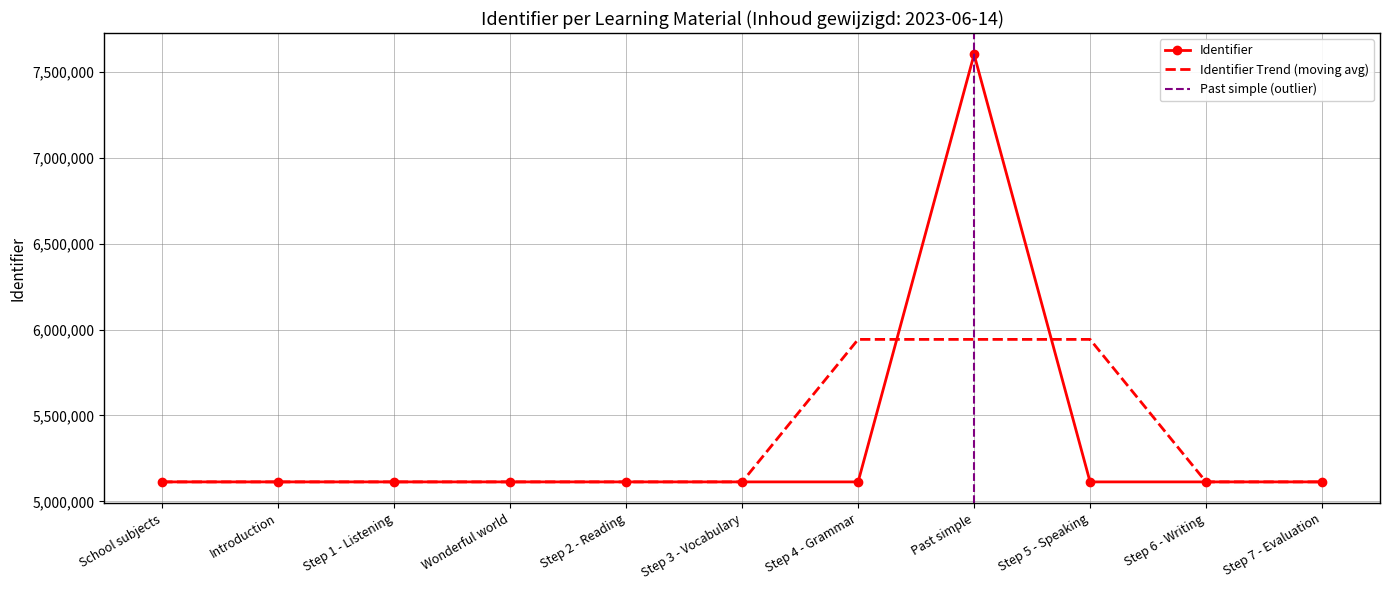

Is it true that the value at Step 6 - Writing is 1182919?

False